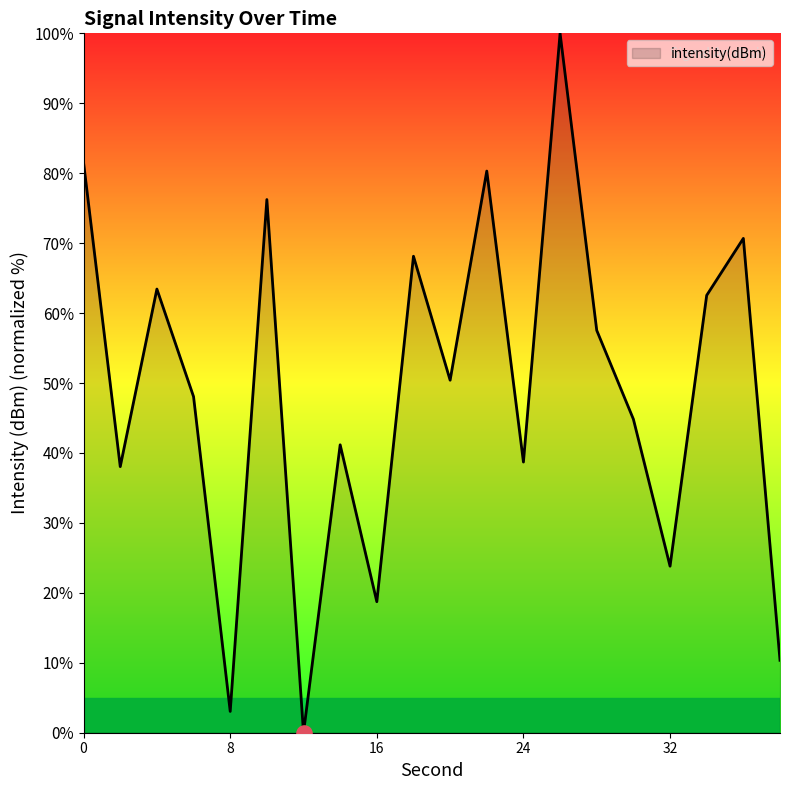

What is the difference between the maximum and minimum values?

100.0